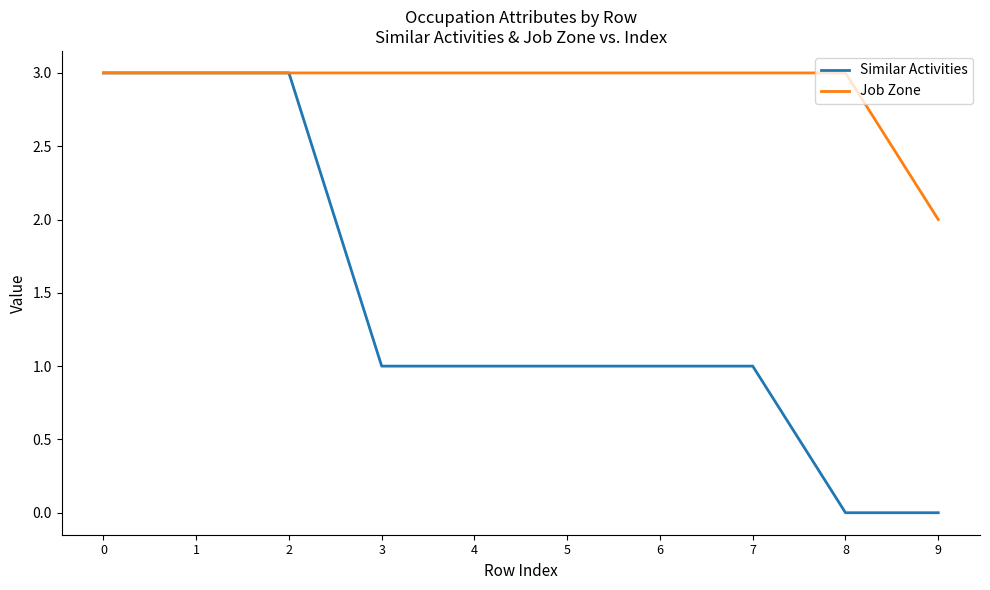

What is the difference between the Similar Activities values at 1 and 4?

2